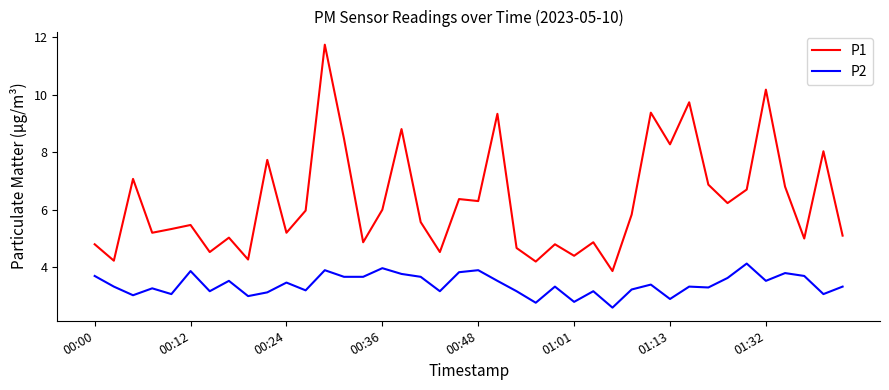

What is the minimum value shown in the chart?

2.6